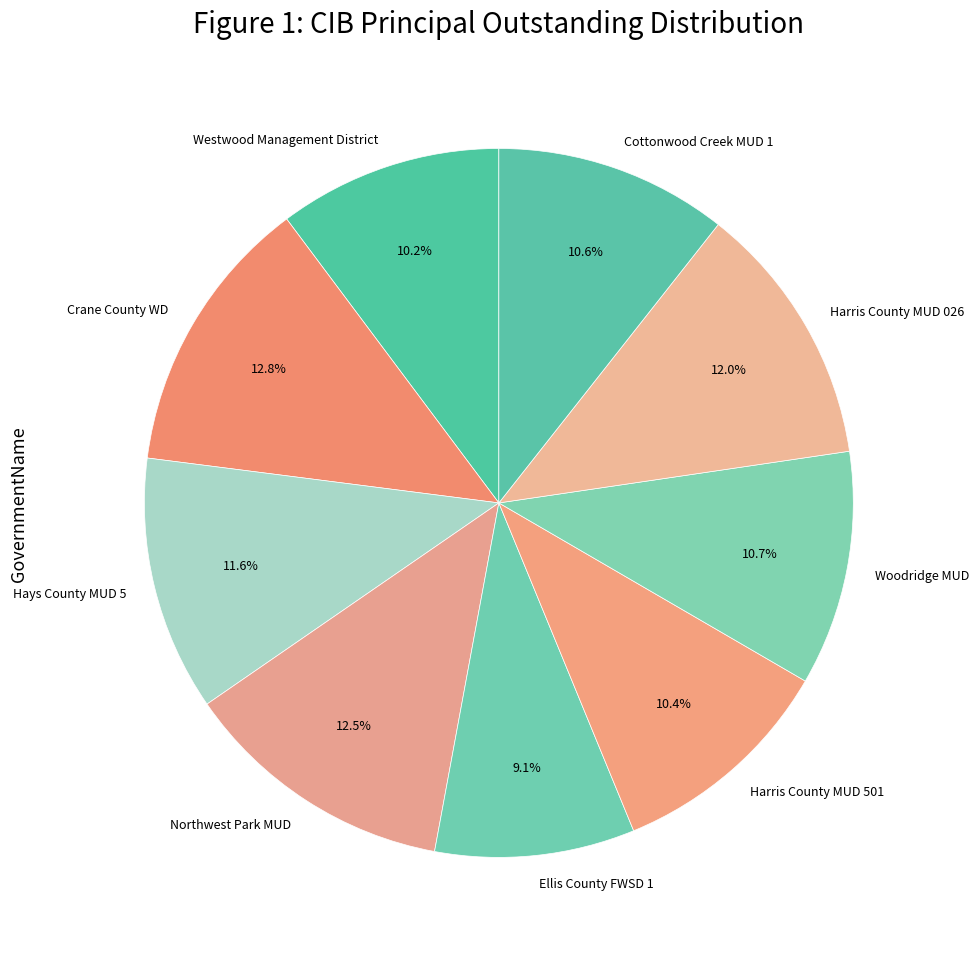

To the nearest percent, what is the difference between the largest and smallest slice percentages?

4%